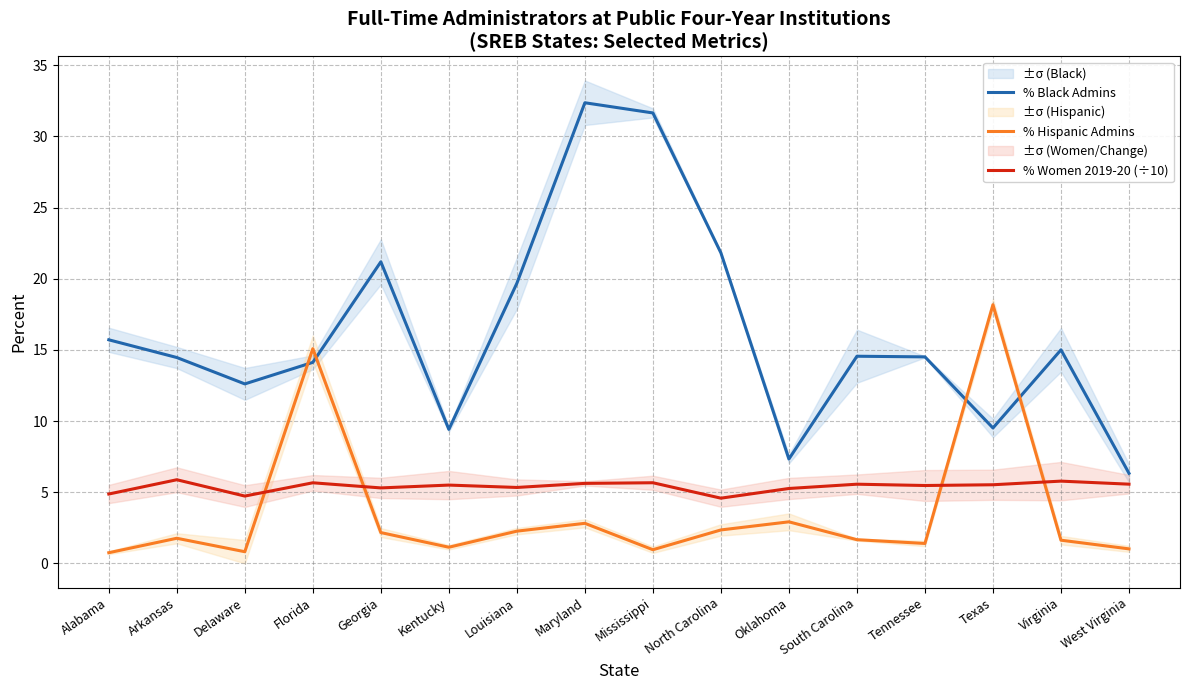

What is the label of the 11th point from the left?

Oklahoma